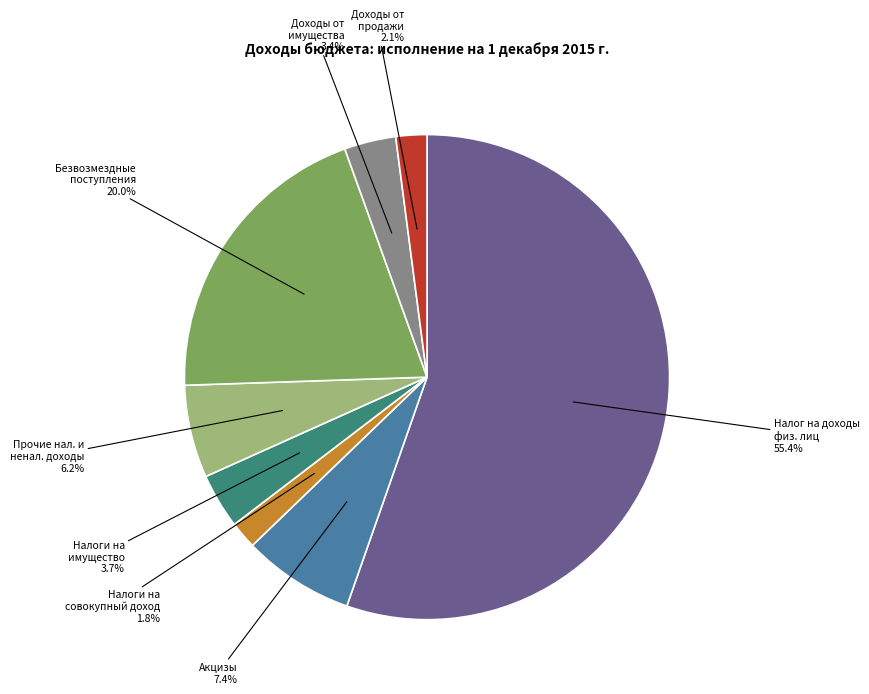

Count the number of slices in the pie.

8